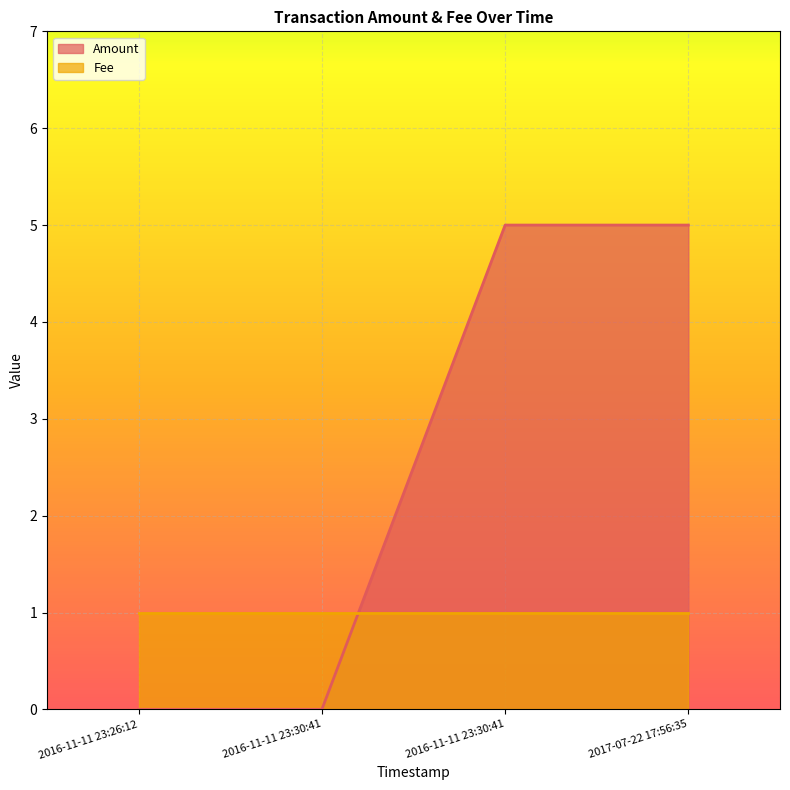

Rank the categories by value from lowest to highest.

2016-11-11 23:26:12, 2016-11-11 23:30:41, 2016-11-11 23:30:41, 2017-07-22 17:56:35